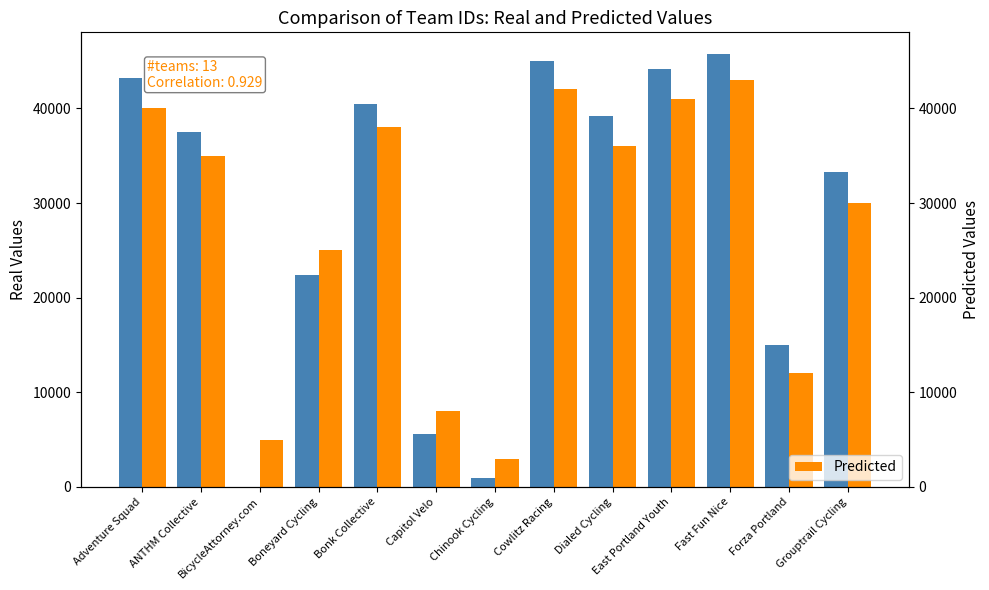

What is the greatest value displayed?

45747